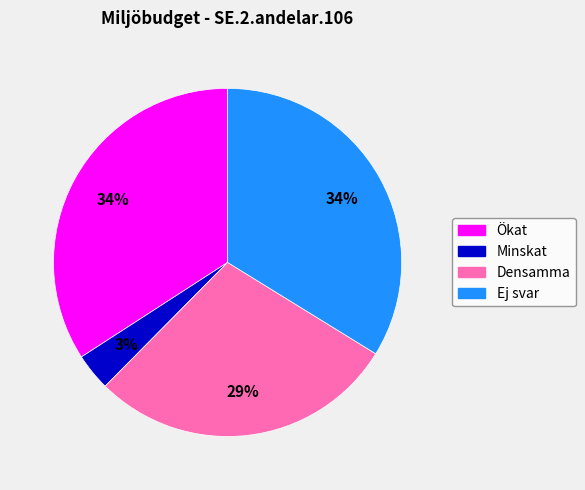

Is there any slice that represents more than half of the pie?

No